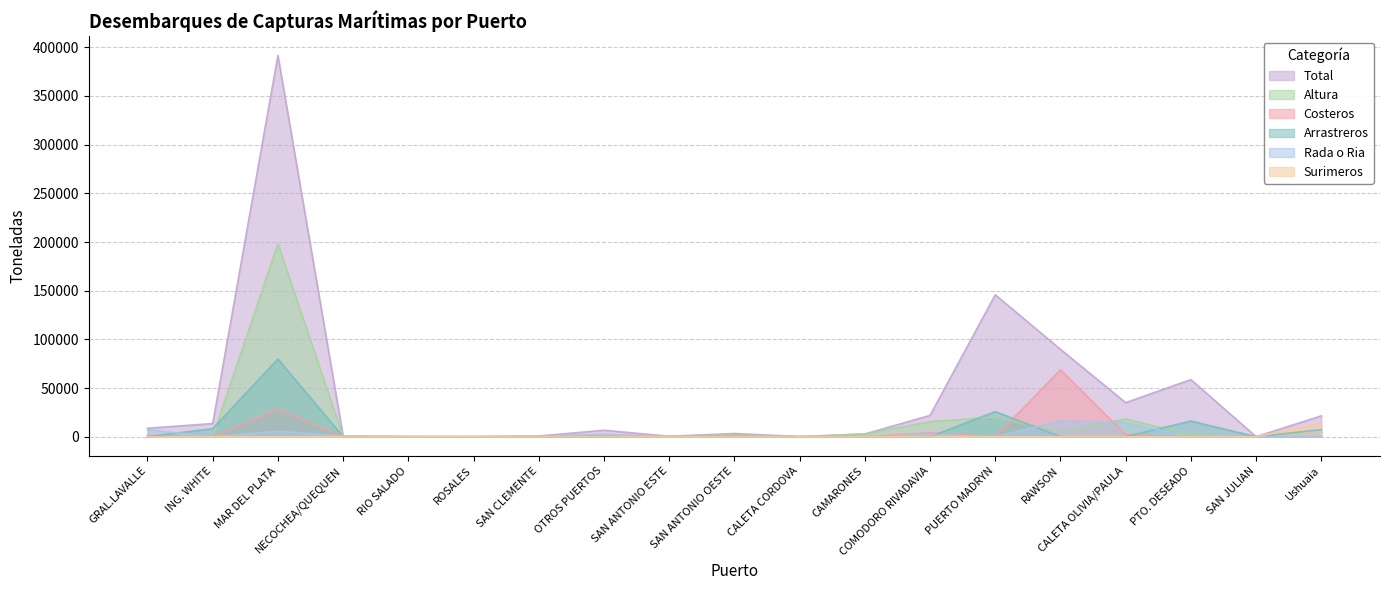

What is the total value across all series at CALETA CORDOVA?

303.2